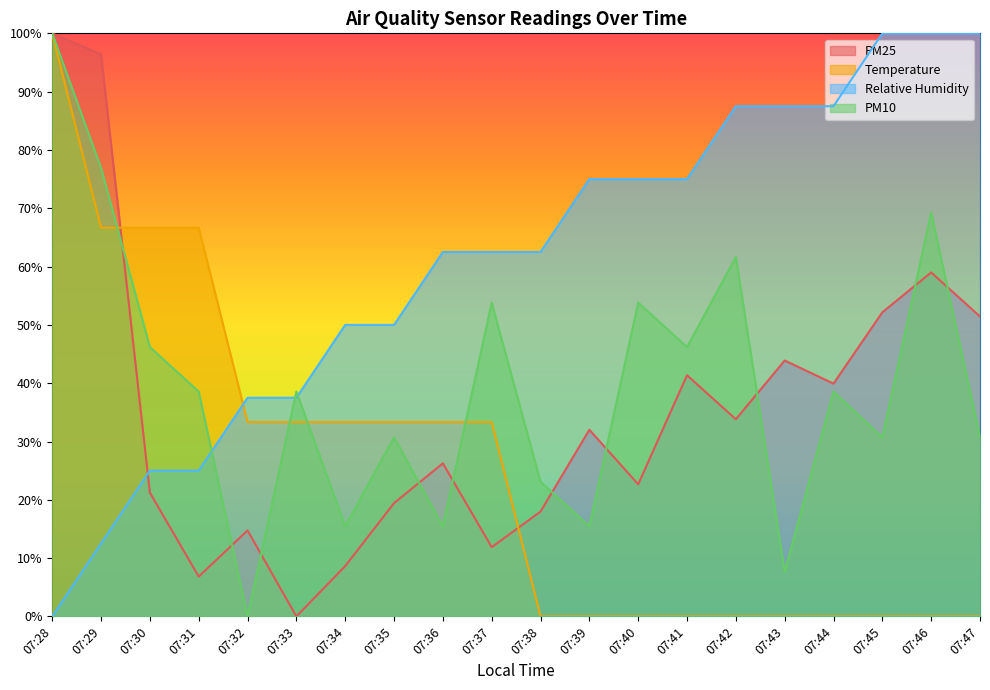

Between 07:30 and 07:35, which series saw the biggest shift?

Temperature